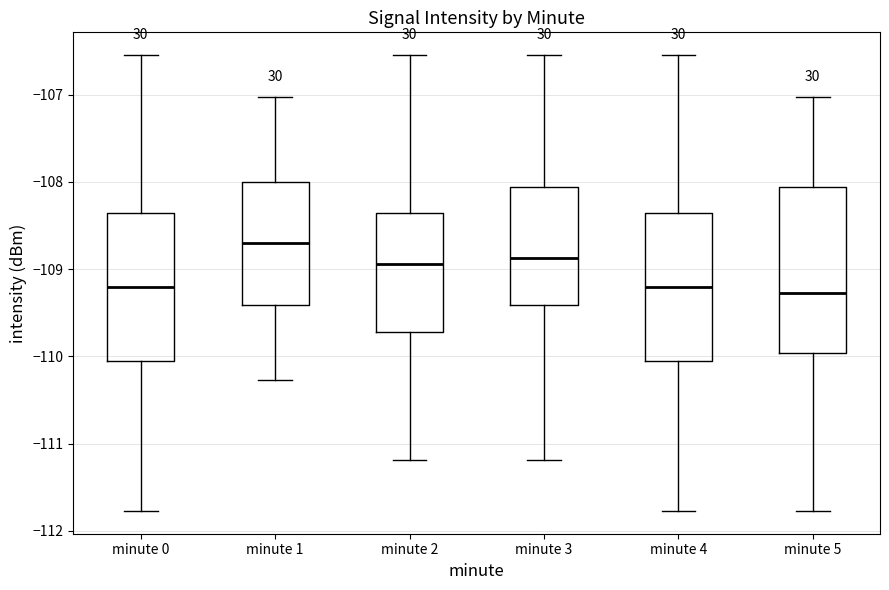

Which box is the tallest, from its lower edge to its upper edge?

minute 5